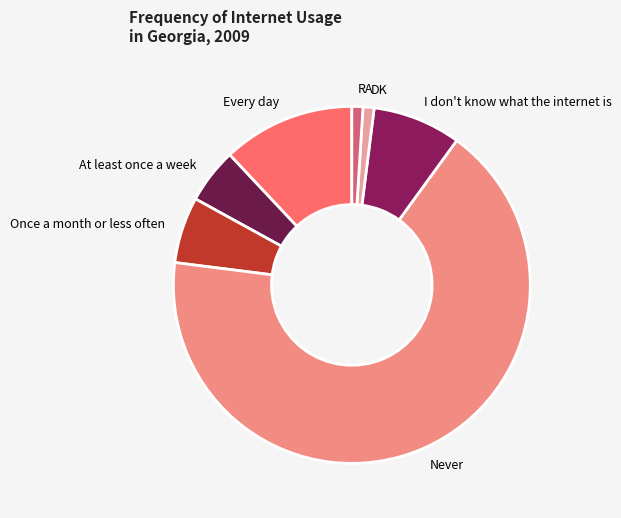

Approximately how many times larger is the value at Every day compared to At least once a week?

2.4